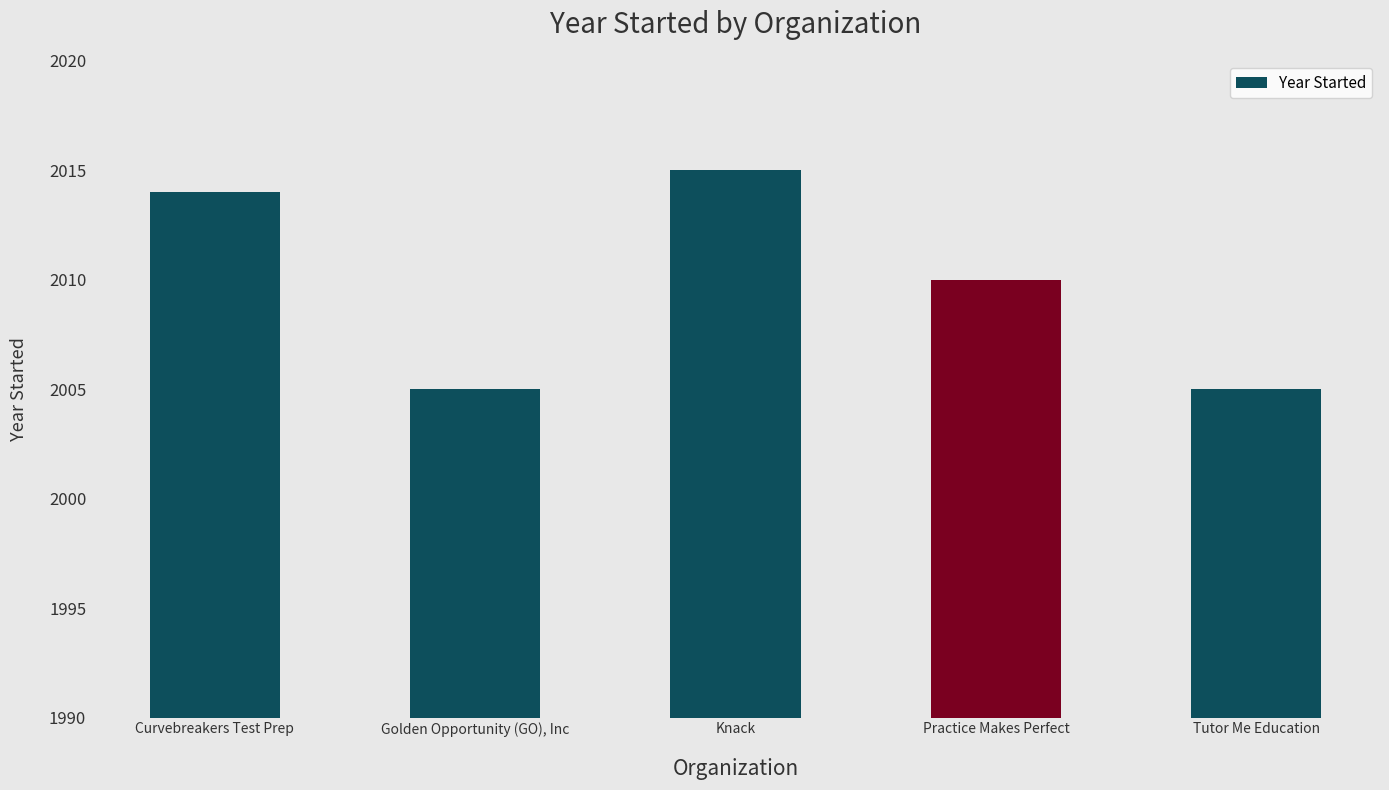

What is the difference between the values at Curvebreakers Test Prep and Practice Makes Perfect?

4